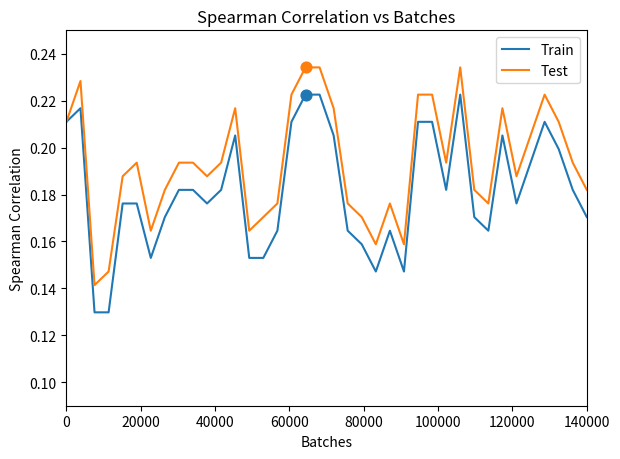

Which series has the largest total across all categories?

Test